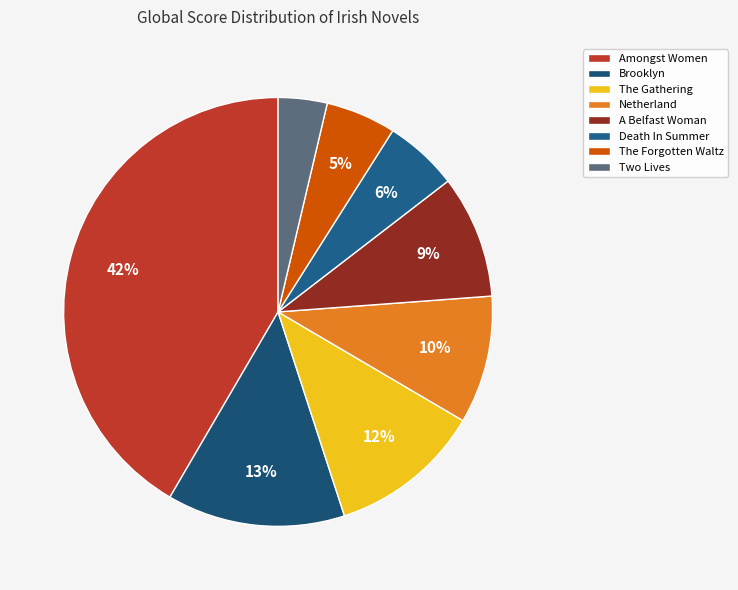

How many segments does this pie chart have?

8